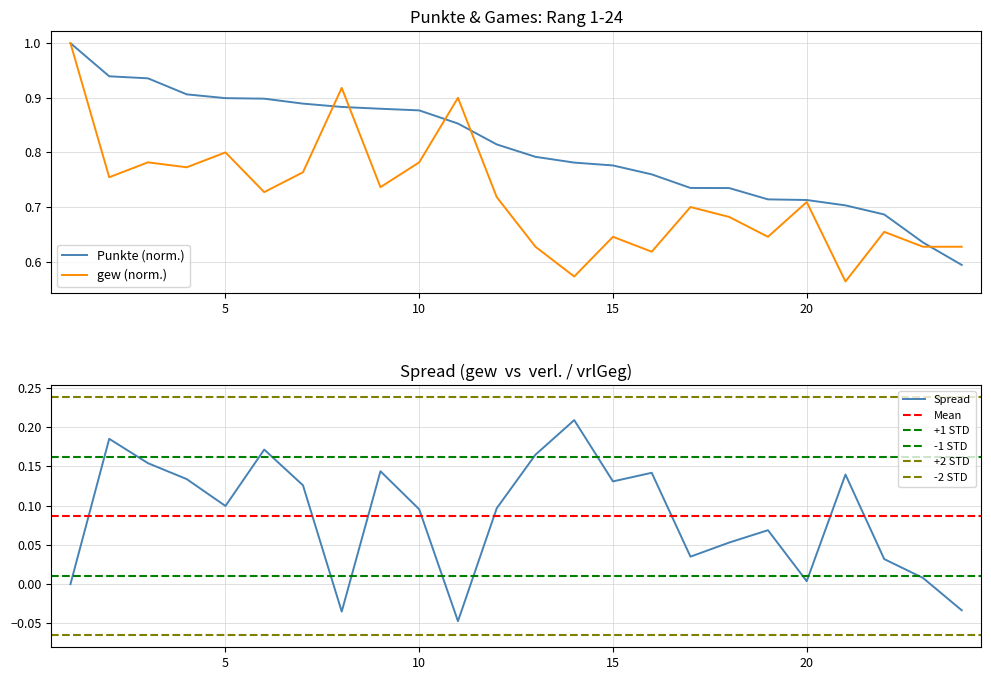

Reading left to right, transcribe all the data shown in this chart.

Punkte: 1=1.0	2=0.9	3=0.9	4=0.9	5=0.9	6=0.9	7=0.9	8=0.9	9=0.9	10=0.9	11=0.9	12=0.8	13=0.8	14=0.8	15=0.8	16=0.8	17=0.7	18=0.7	19=0.7	20=0.7	21=0.7	22=0.7	23=0.6	24=0.6
gew: 1=1.0	2=0.8	3=0.8	4=0.8	5=0.8	6=0.7	7=0.8	8=0.9	9=0.7	10=0.8	11=0.9	12=0.7	13=0.6	14=0.6	15=0.6	16=0.6	17=0.7	18=0.7	19=0.6	20=0.7	21=0.6	22=0.7	23=0.6	24=0.6